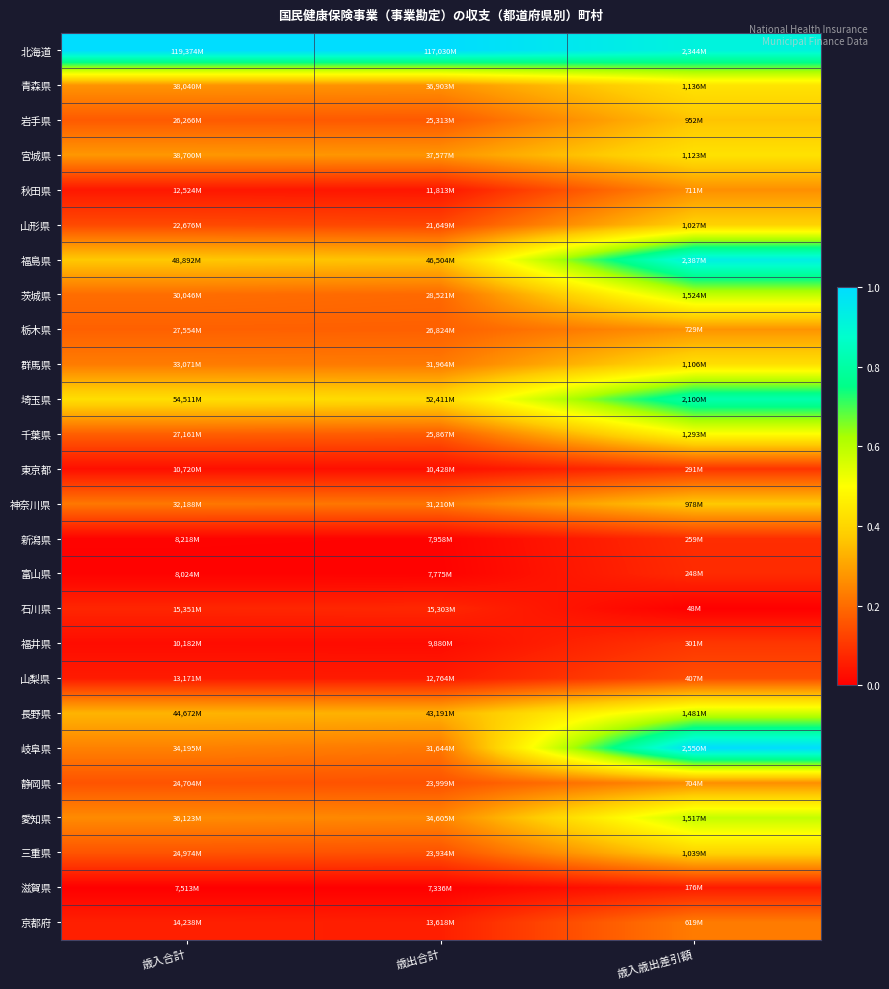

At how many categories does at least one series exceed 0?

3